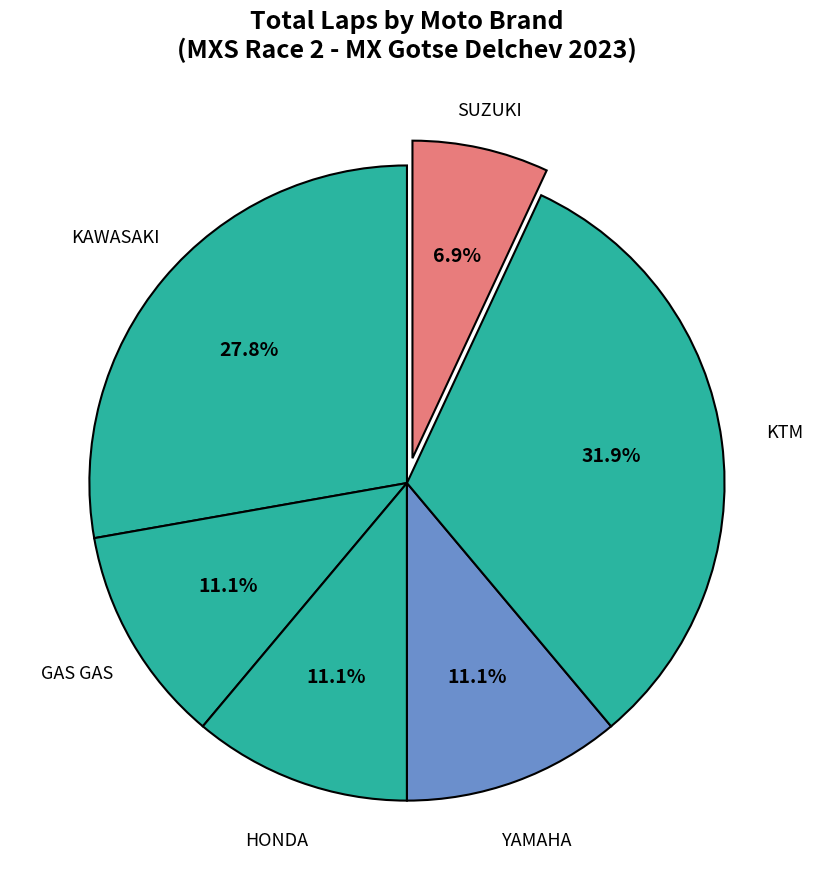

What percentage is NOT represented by HONDA?

88.9%